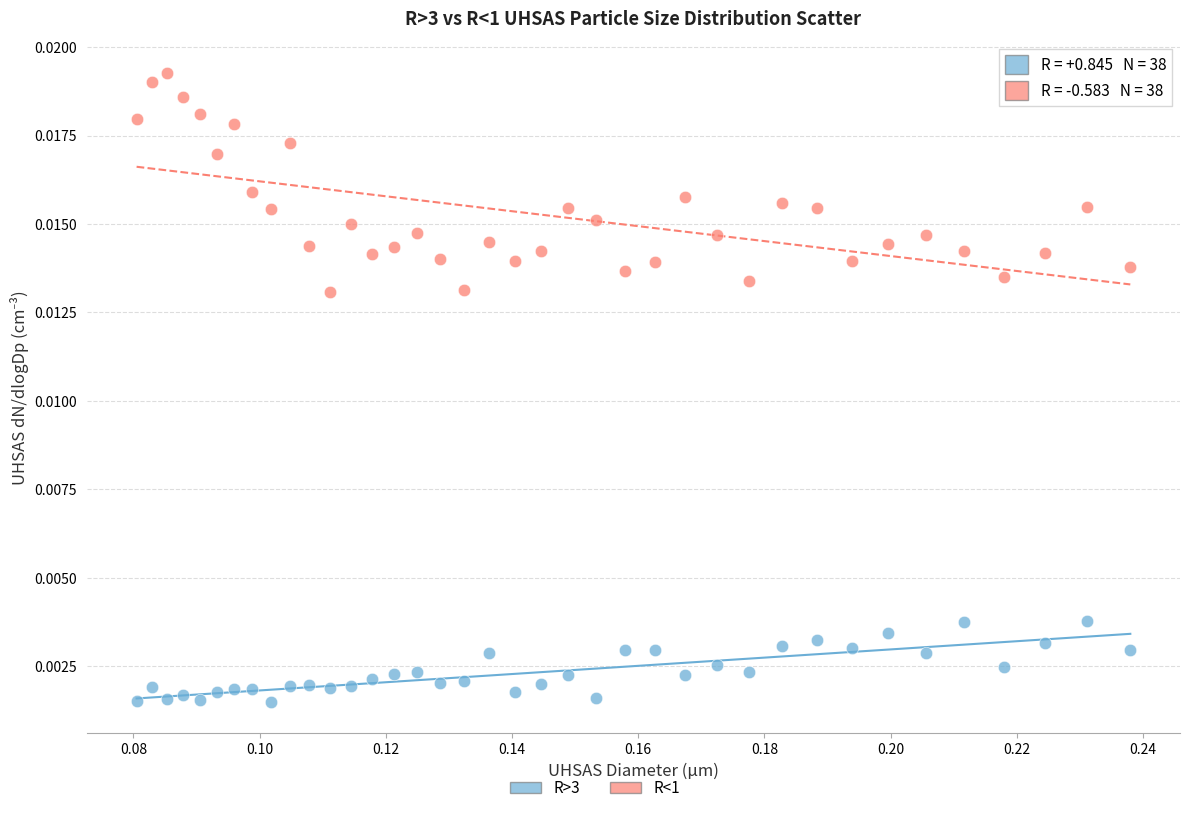

Which series has the widest spread of Y values?

R<1